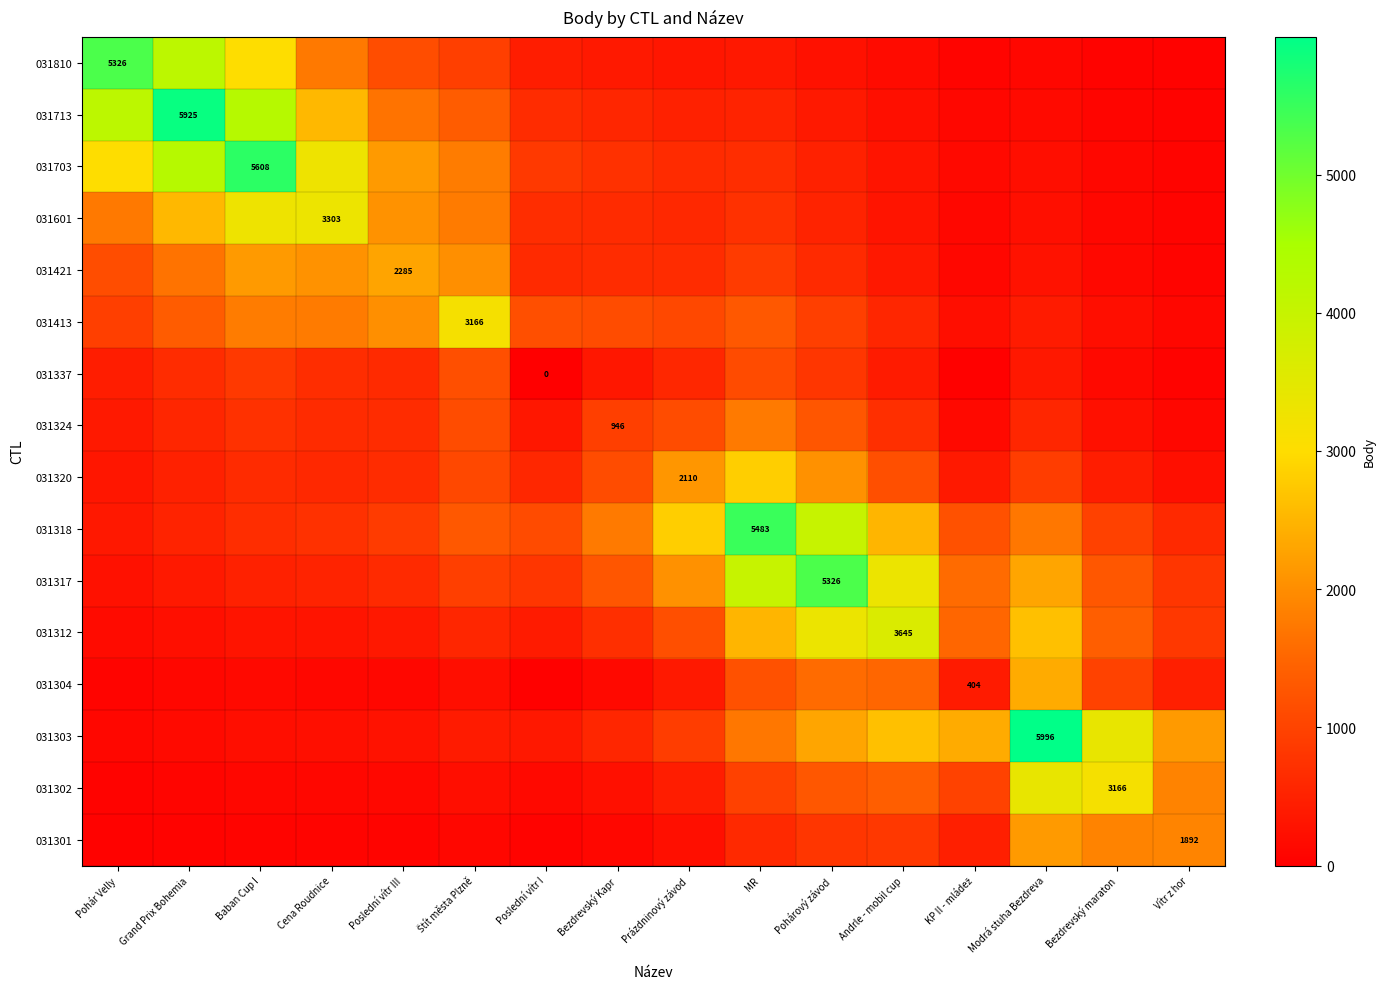

What is the total value across all series at Poslední vítr I?

8277.4